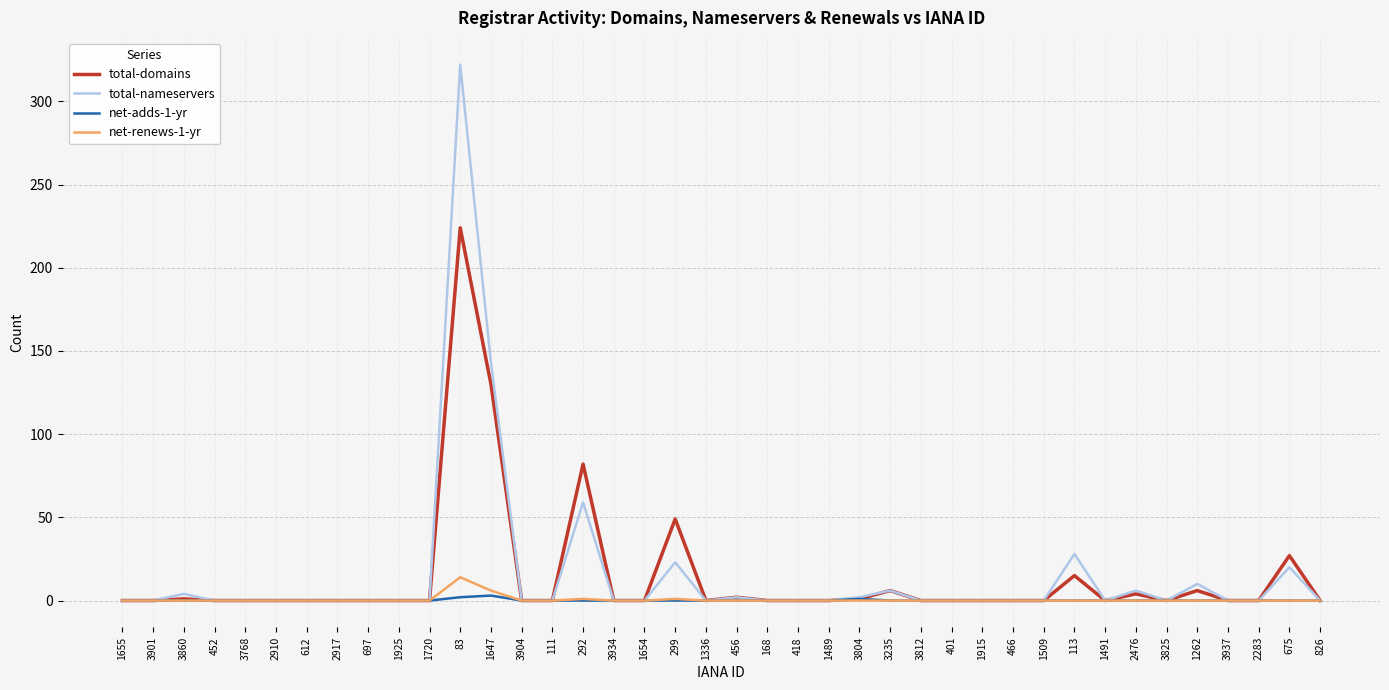

Is it true that total-nameservers equals 2 at 456?

True